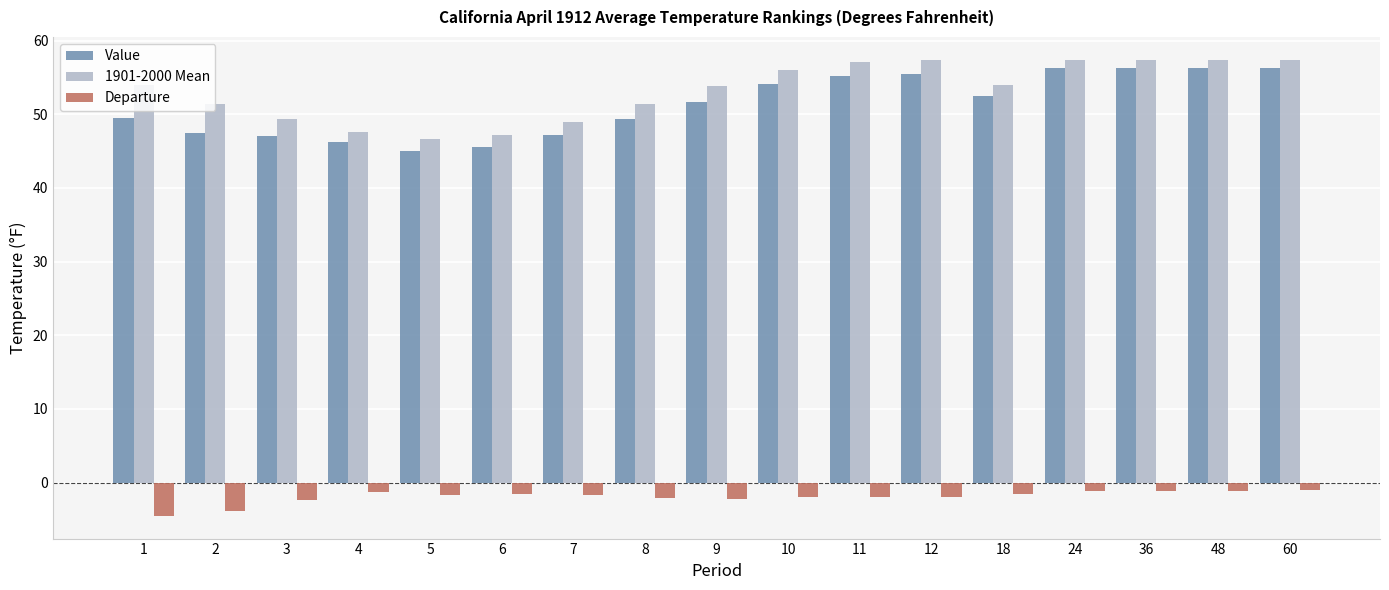

True or false: 1901-2000 Mean has a value of 36.5 at 11.

False